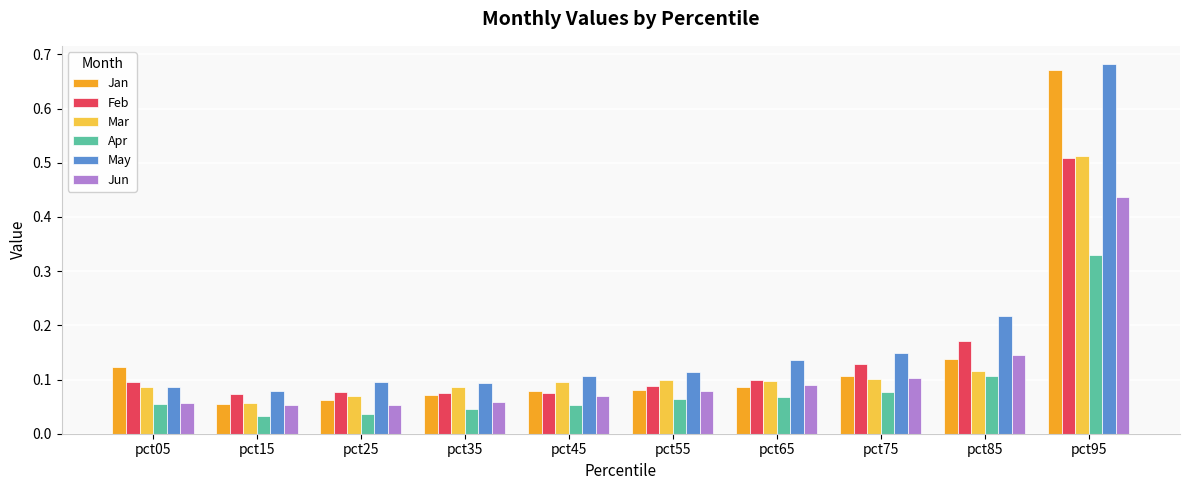

Which series has the widest spread of values?

Jan